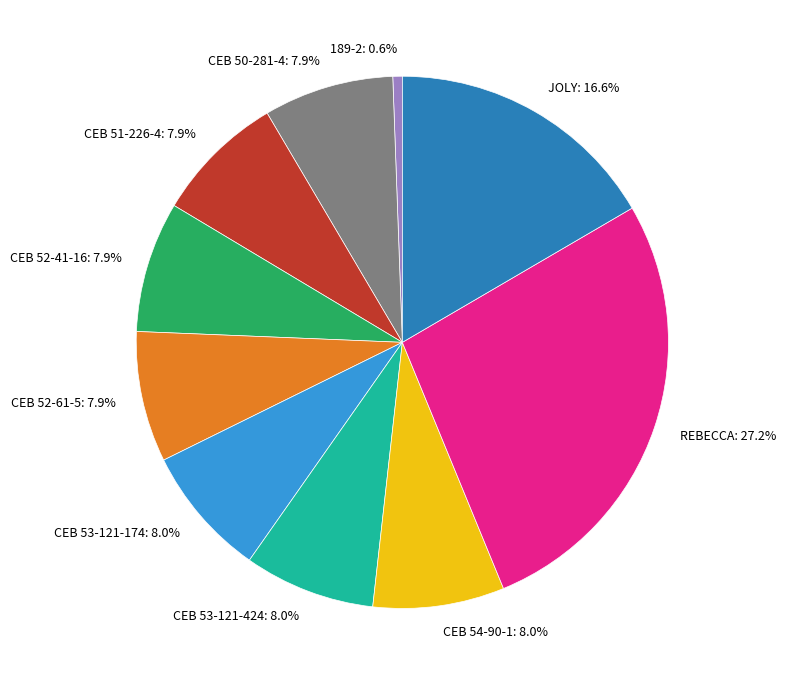

Which category has the biggest portion of the pie?

REBECCA